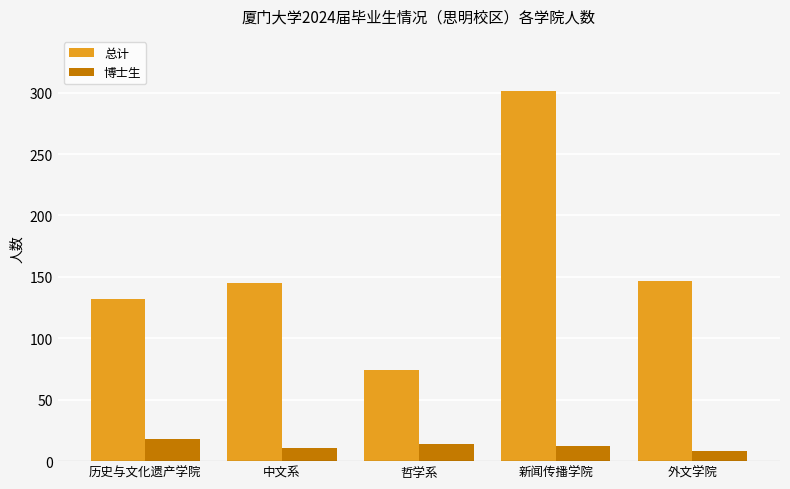

What is the difference between the second highest and minimum values in the 总计 series?

73